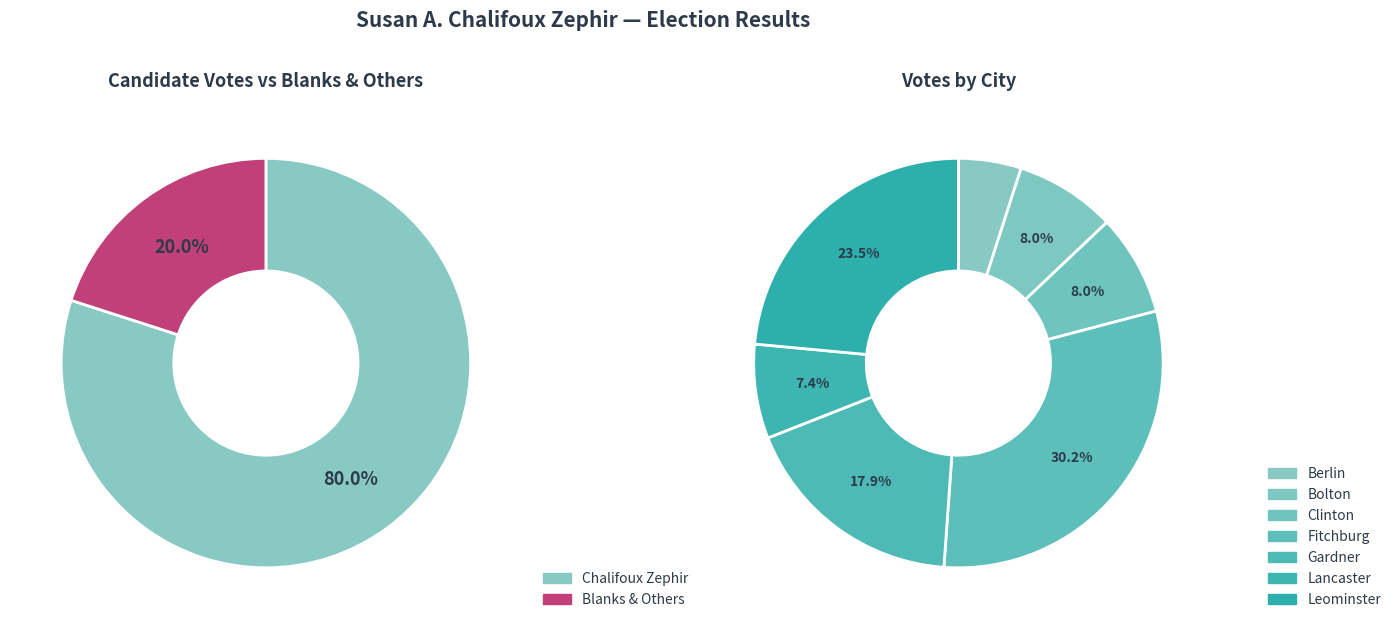

Is Leominster A the majority of the pie?

No